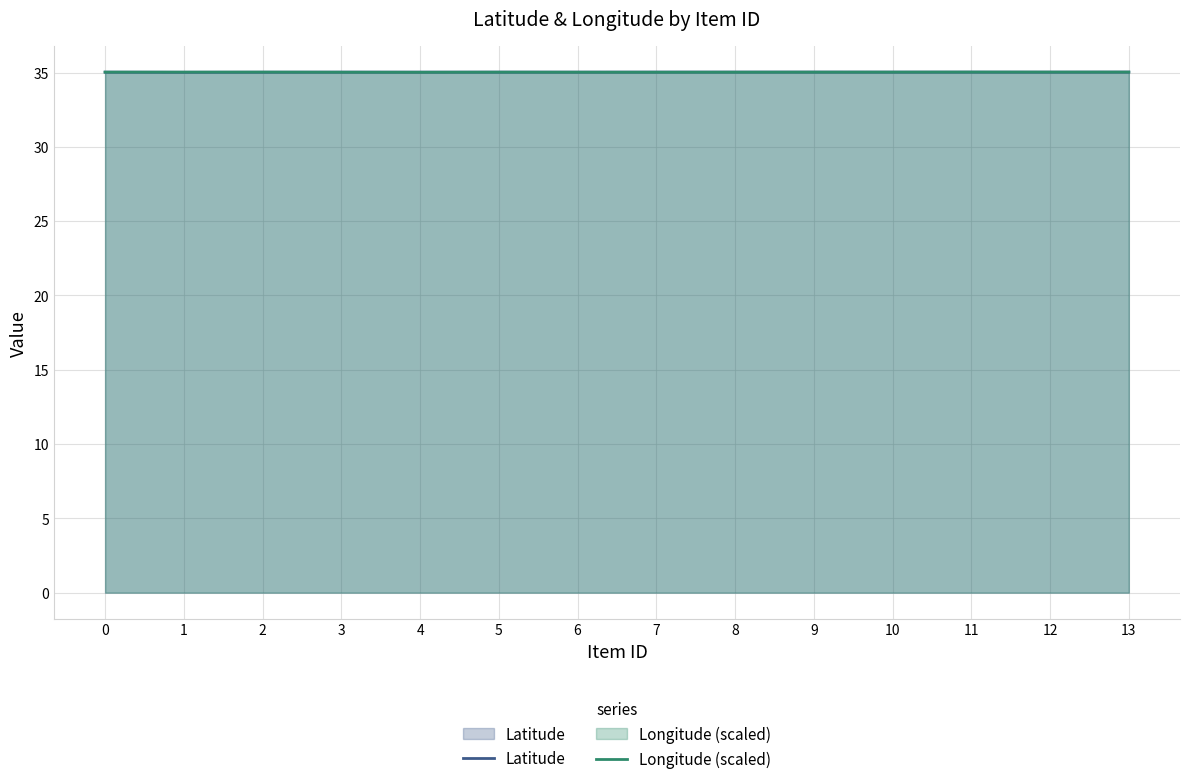

Does the chart display data point markers on the line(s)?

No